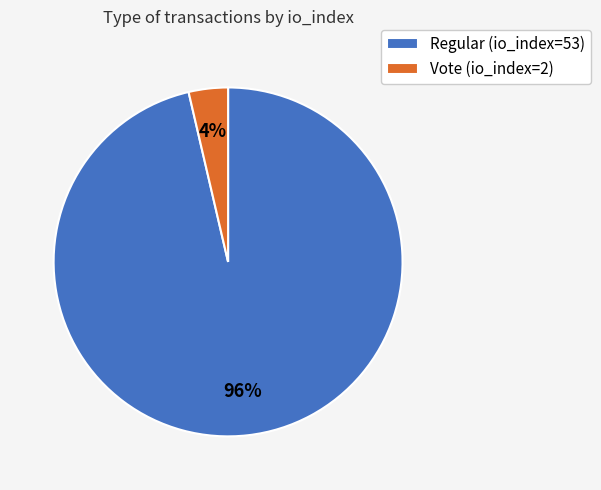

Which has a higher value, Regular or Vote?

Regular